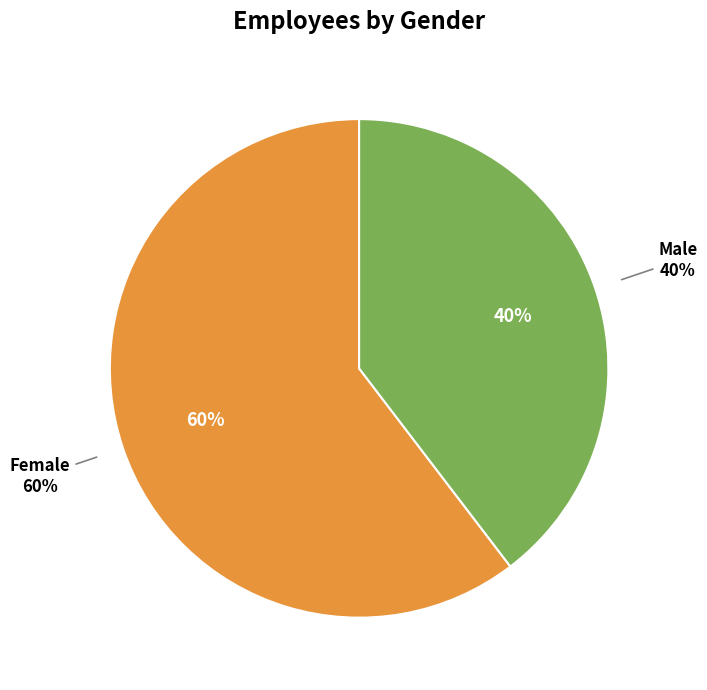

To the nearest percent, what is the average slice percentage?

50%